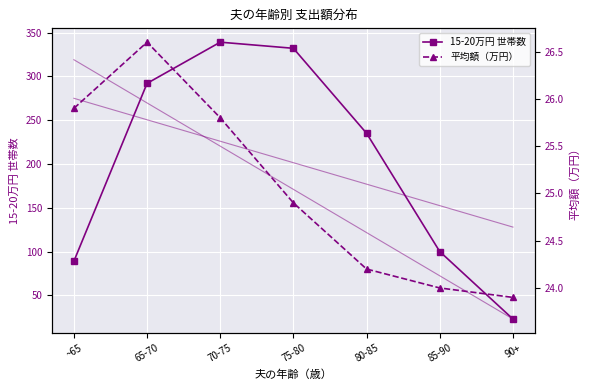

Rank the series at ~65 from highest to lowest value.

15-20万円 世帯数, 平均額（万円）